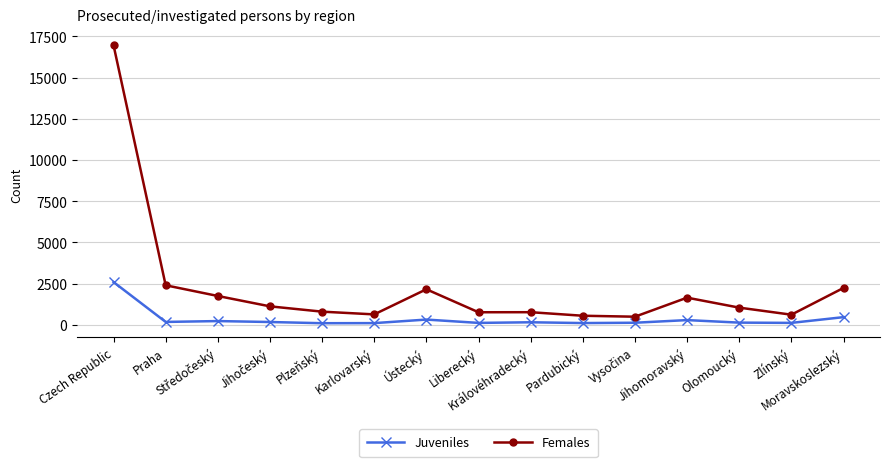

What are all the series names shown in the legend?

Juveniles, Females